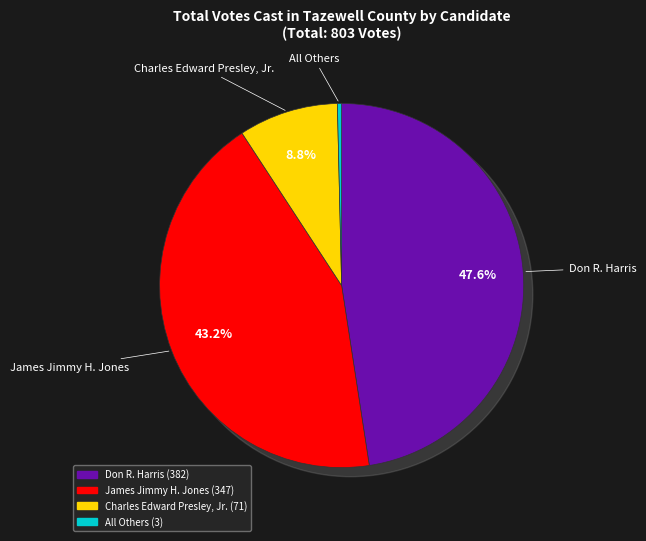

What is the total percentage of Don R. Harris and James Jimmy H. Jones?

90.8%